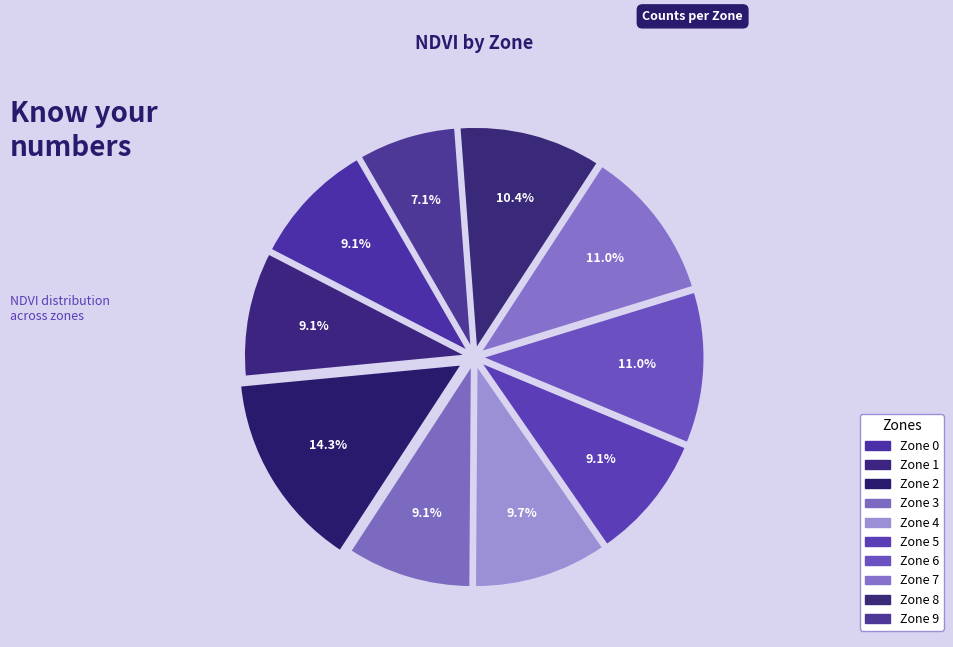

How many segments does this pie chart have?

10